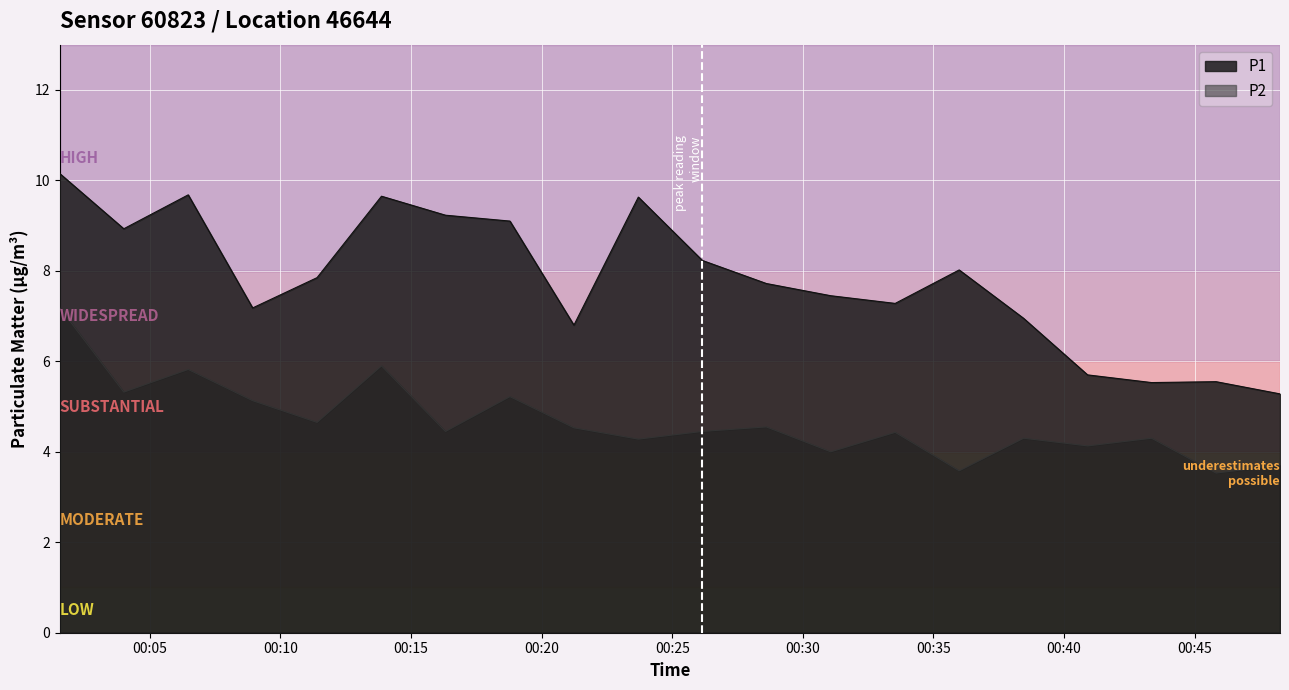

What is the label of the 3rd point from the right?

08:30